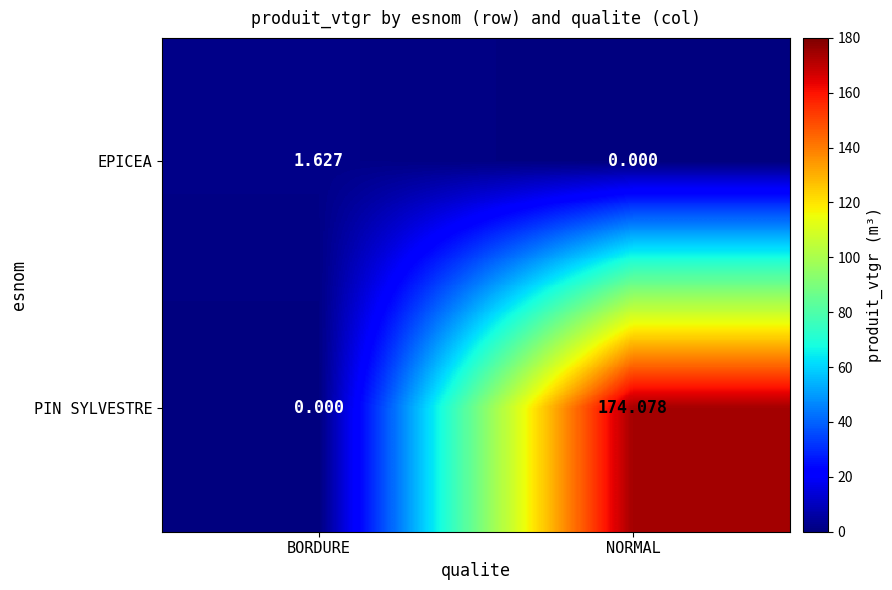

Between BORDURE and NORMAL, which series saw the biggest shift?

PIN SYLVESTRE